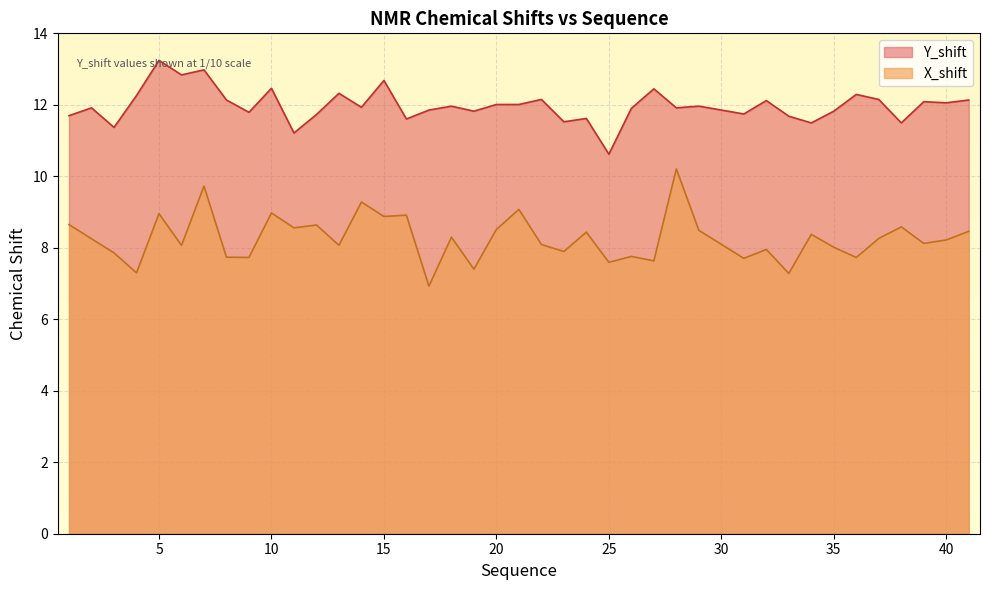

At which category does the chart reach its peak across all series?

5